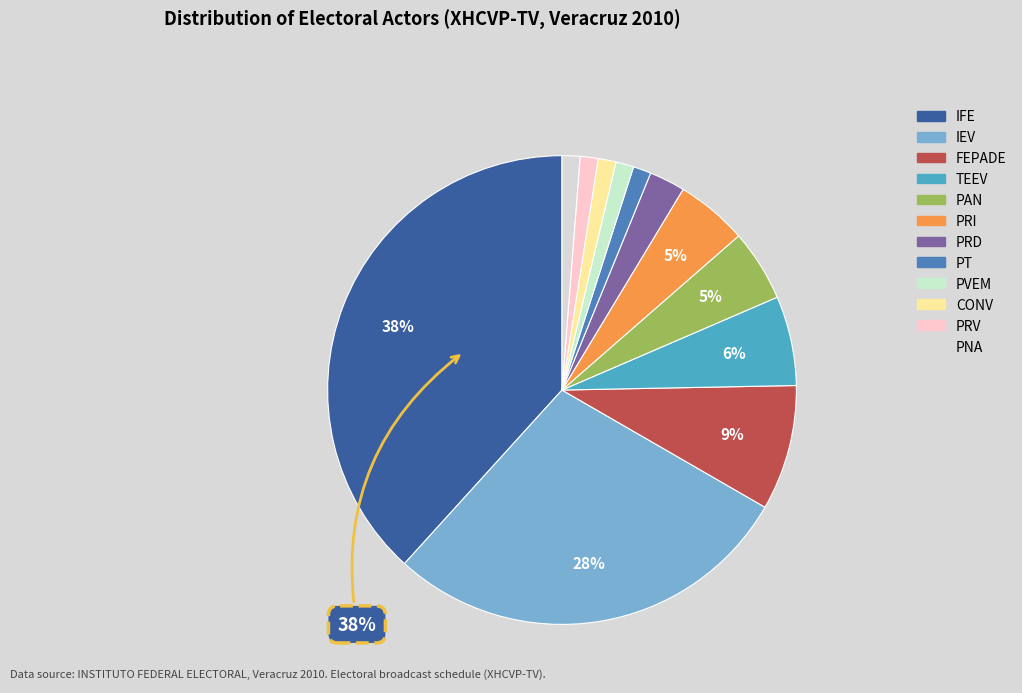

The PAN slice represents 1% of the pie. True or false?

False